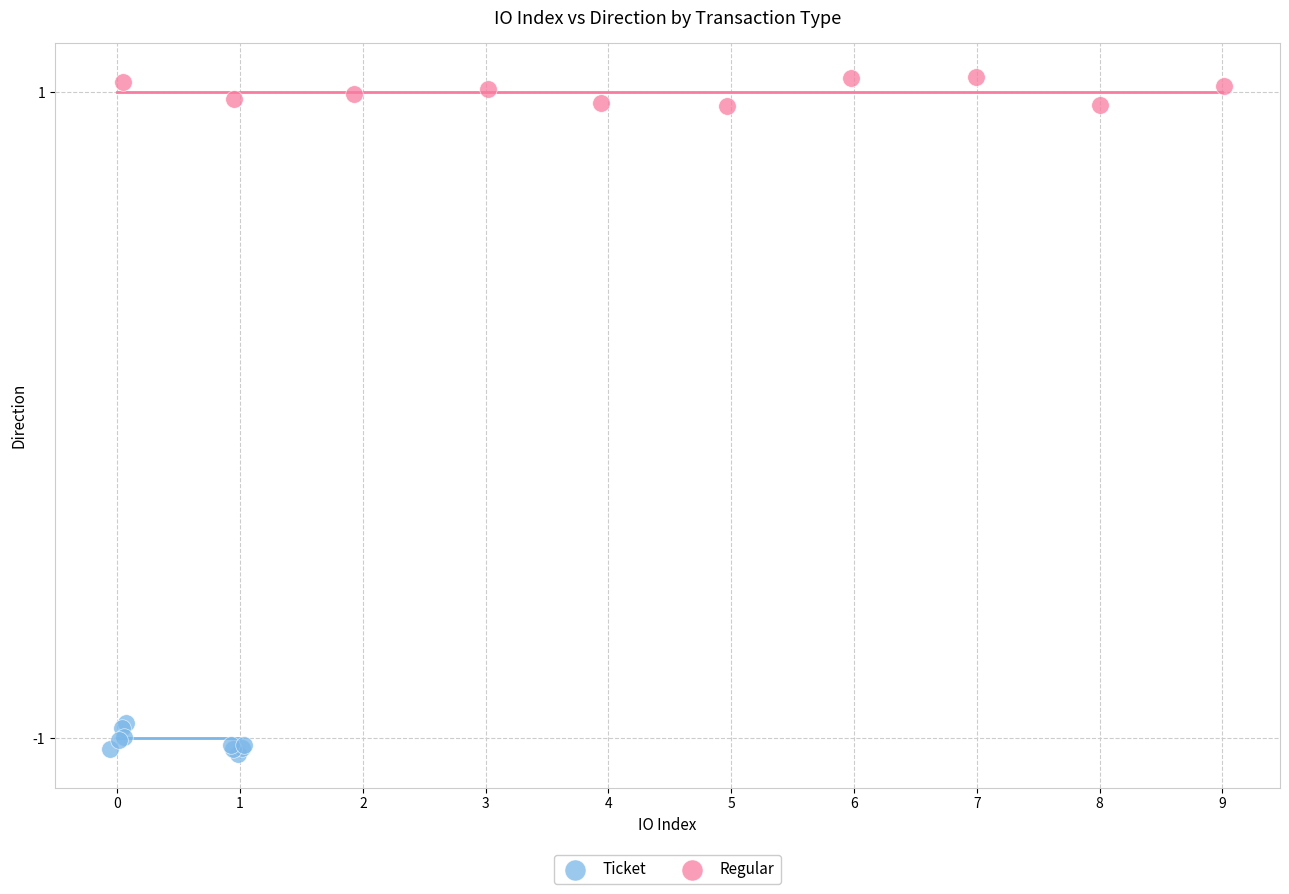

Which series reaches the maximum Y coordinate?

Regular